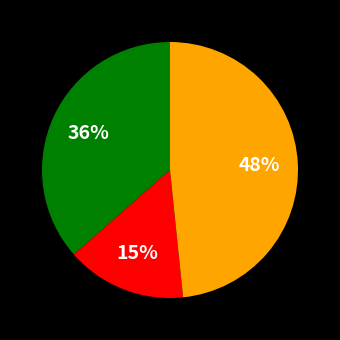

Is there any slice that represents more than half of the pie?

No